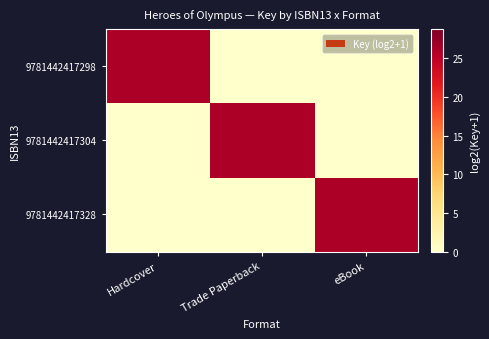

Which series changed the most between Hardcover and eBook?

9781442417298